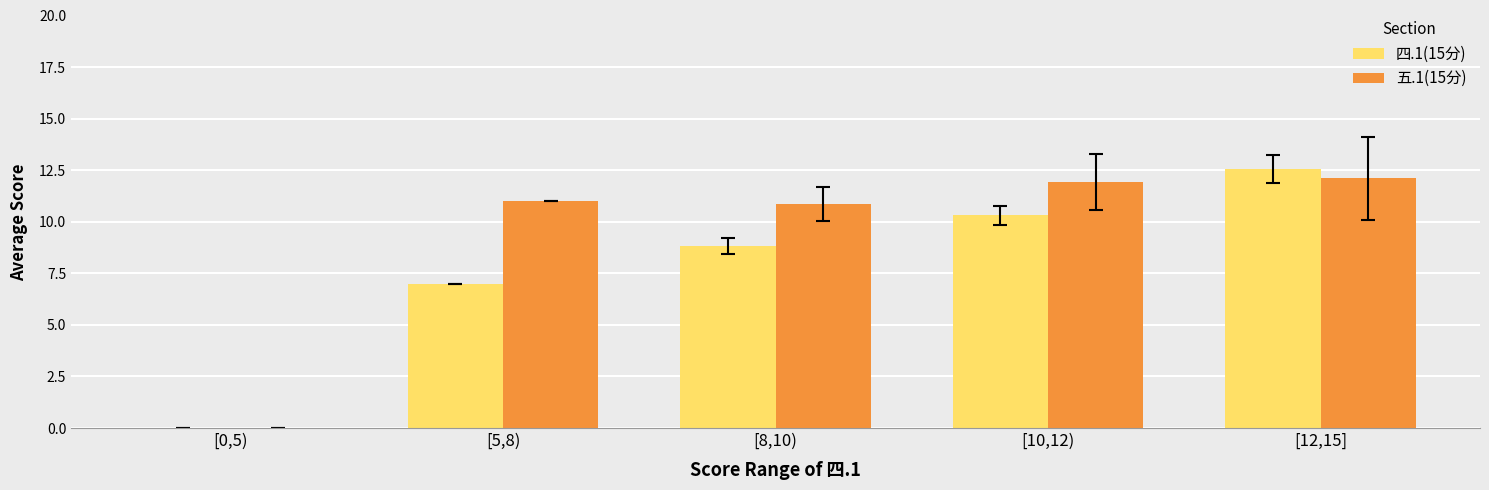

Does the chart contain stacked bars?

No